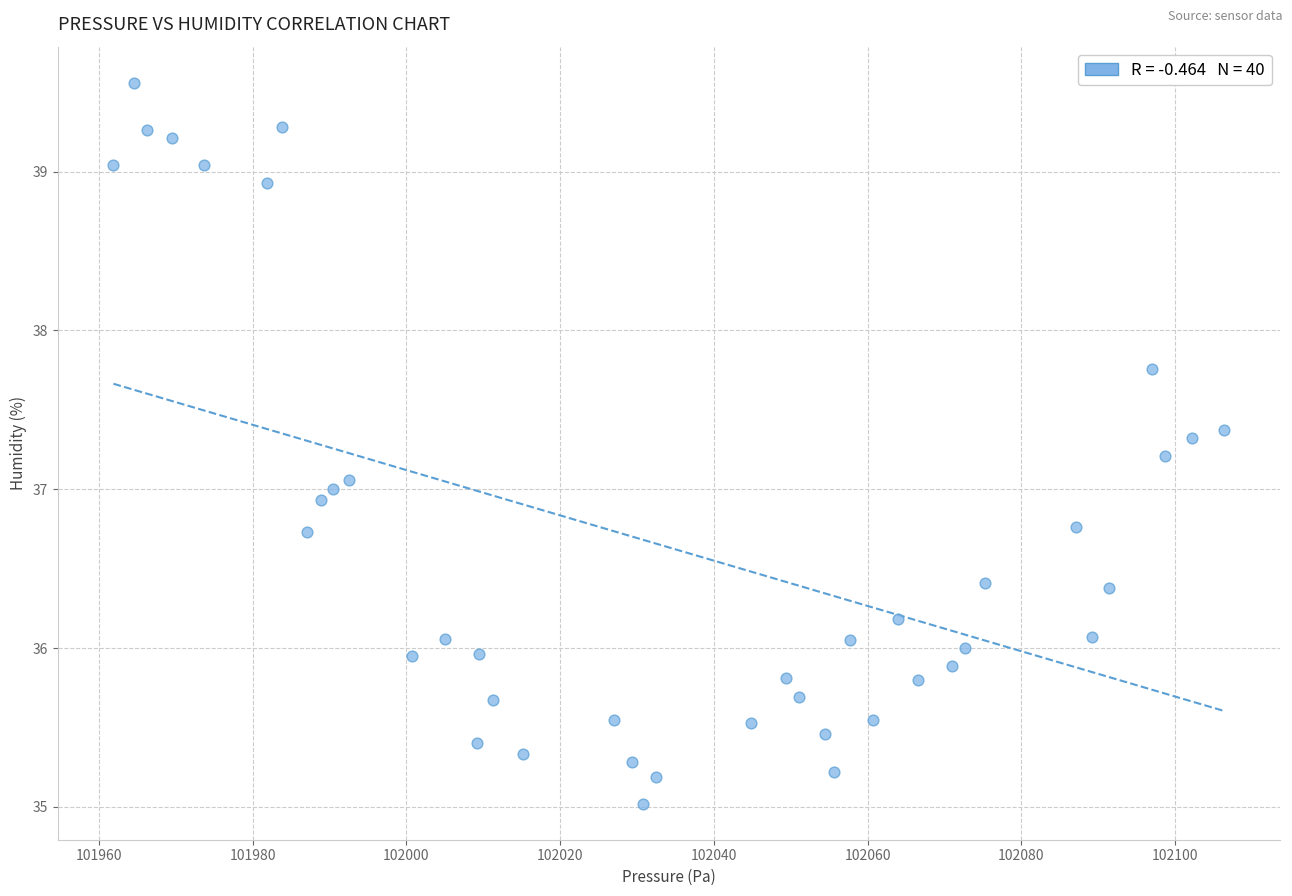

What is the range of Y values (max minus min)?

4.5